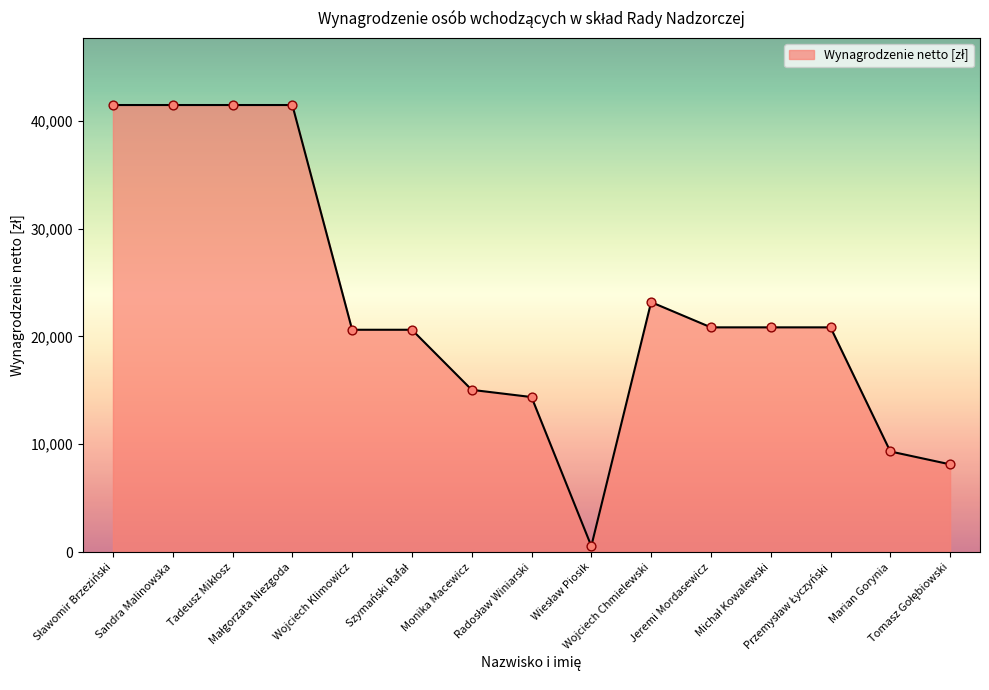

Approximately how many times larger is the value at Jeremi Mordasewicz compared to Monika Macewicz?

1.4